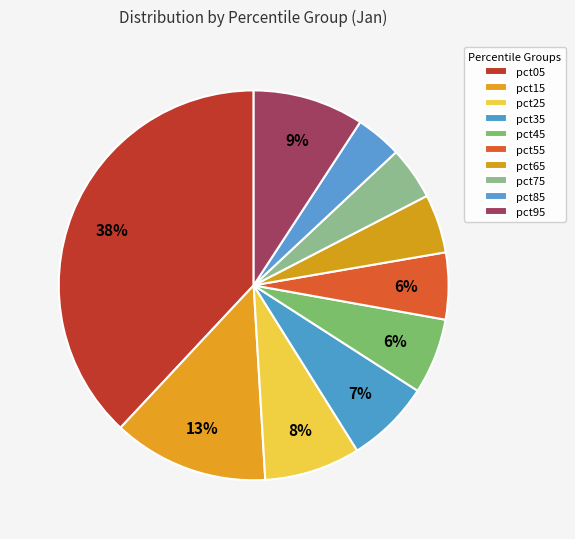

To the nearest percent, what is the average slice percentage?

10%